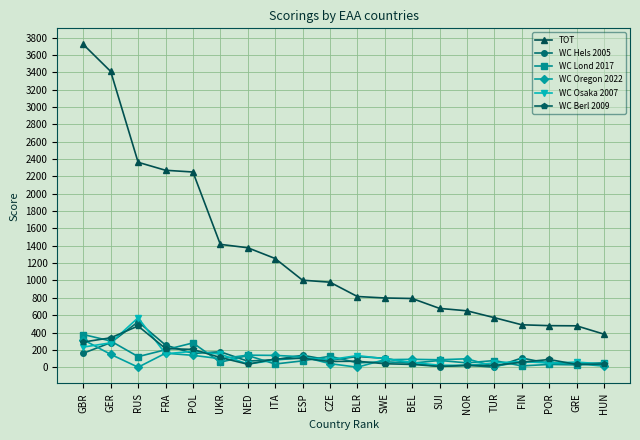

True or false: TOT and WC Oregon 2022 cross at least once.

False